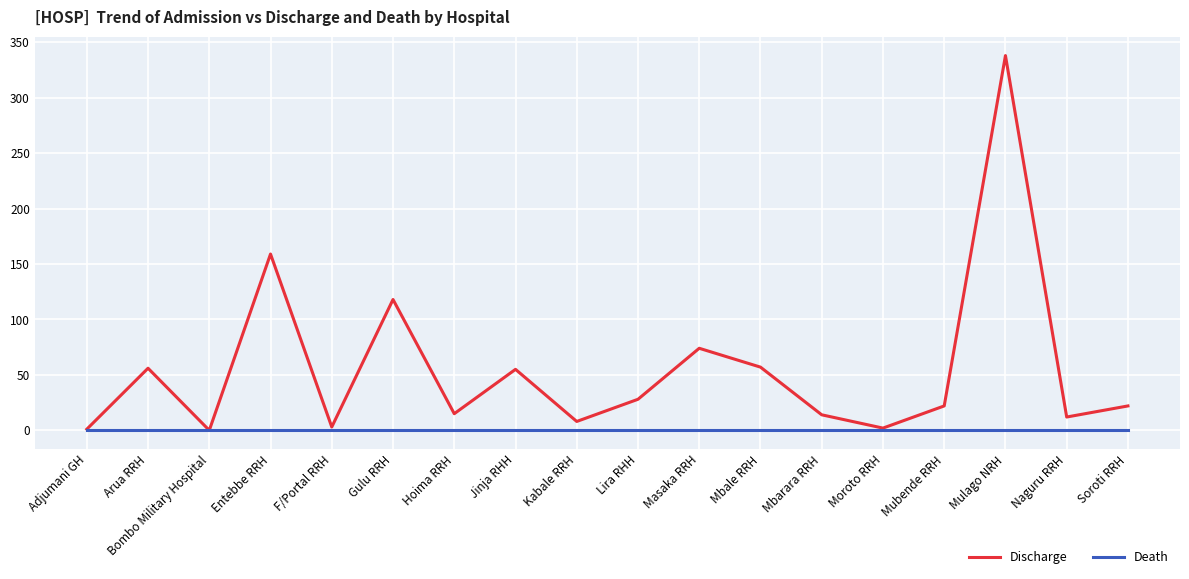

The Death series shows 0 at Bombo Military Hospital. True or false?

True